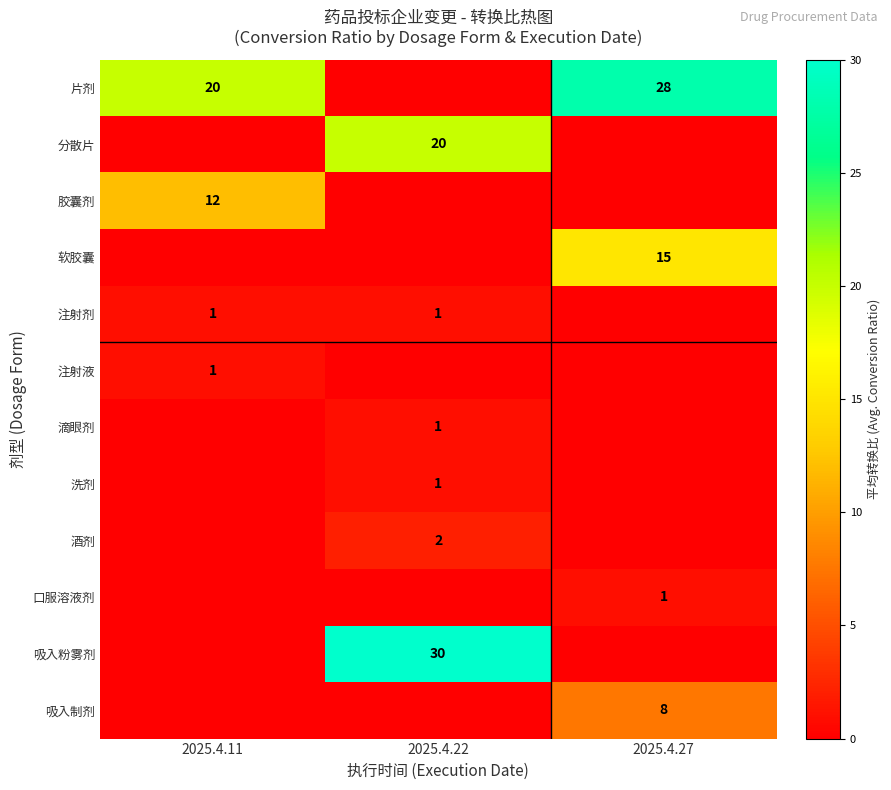

True or false: 吸入粉雾剂 has a value of 49 at 2025.4.22.

False